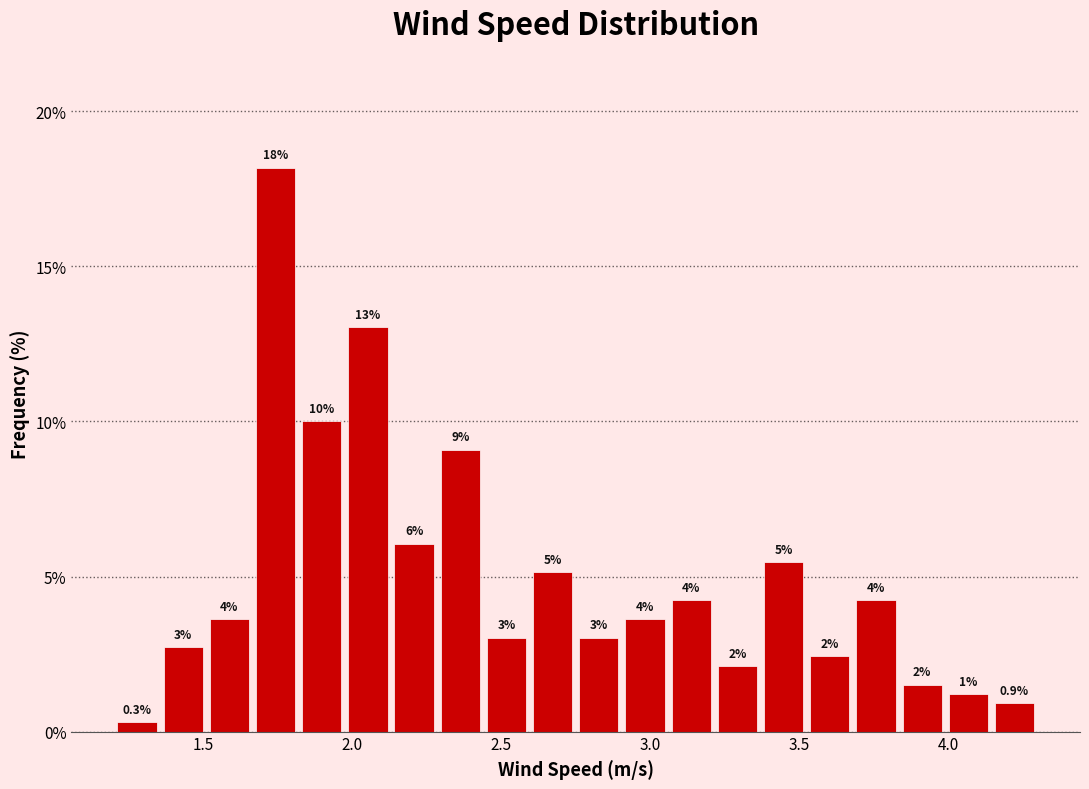

Around what value on the x-axis is the tallest bar? Give the approximate position of its centre, as read against the axis.

1.75